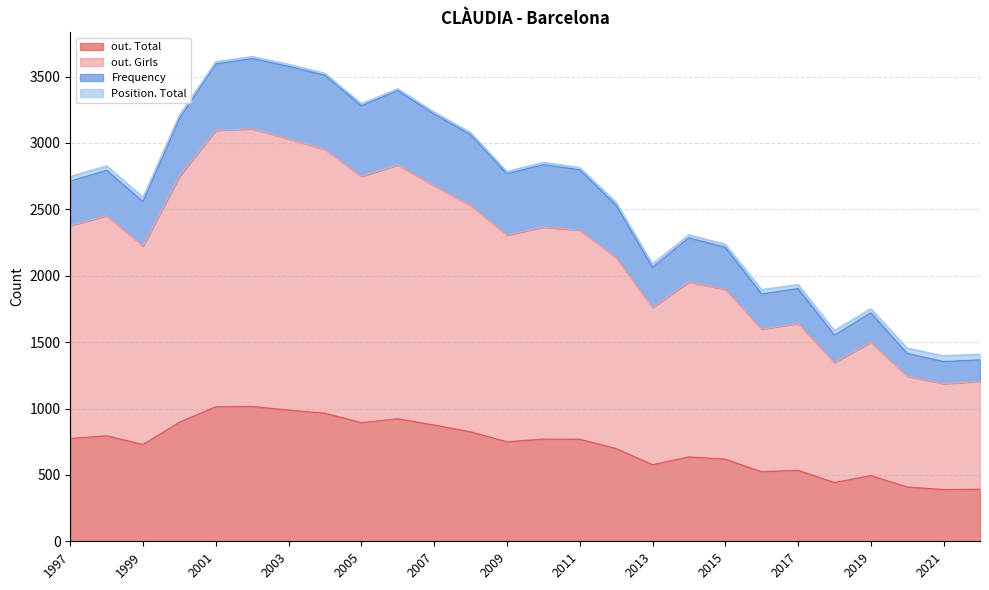

At which category is the sum across all series the highest?

2002